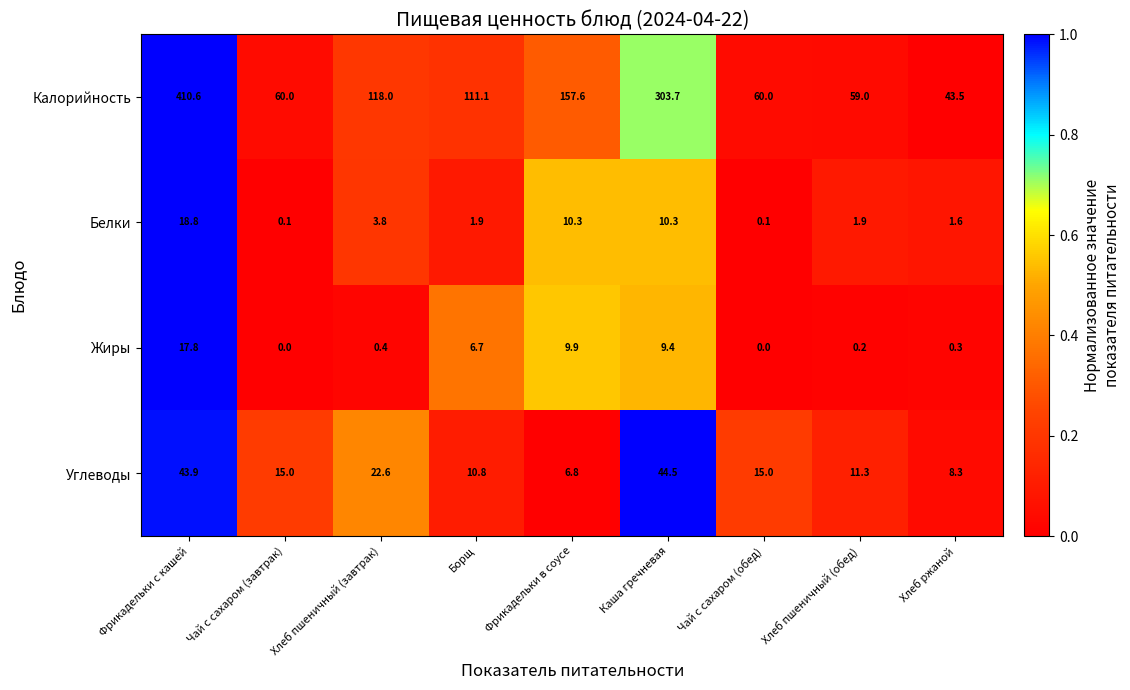

List the series in order of their peak value, highest first.

Калорийность, Углеводы, Белки, Жиры